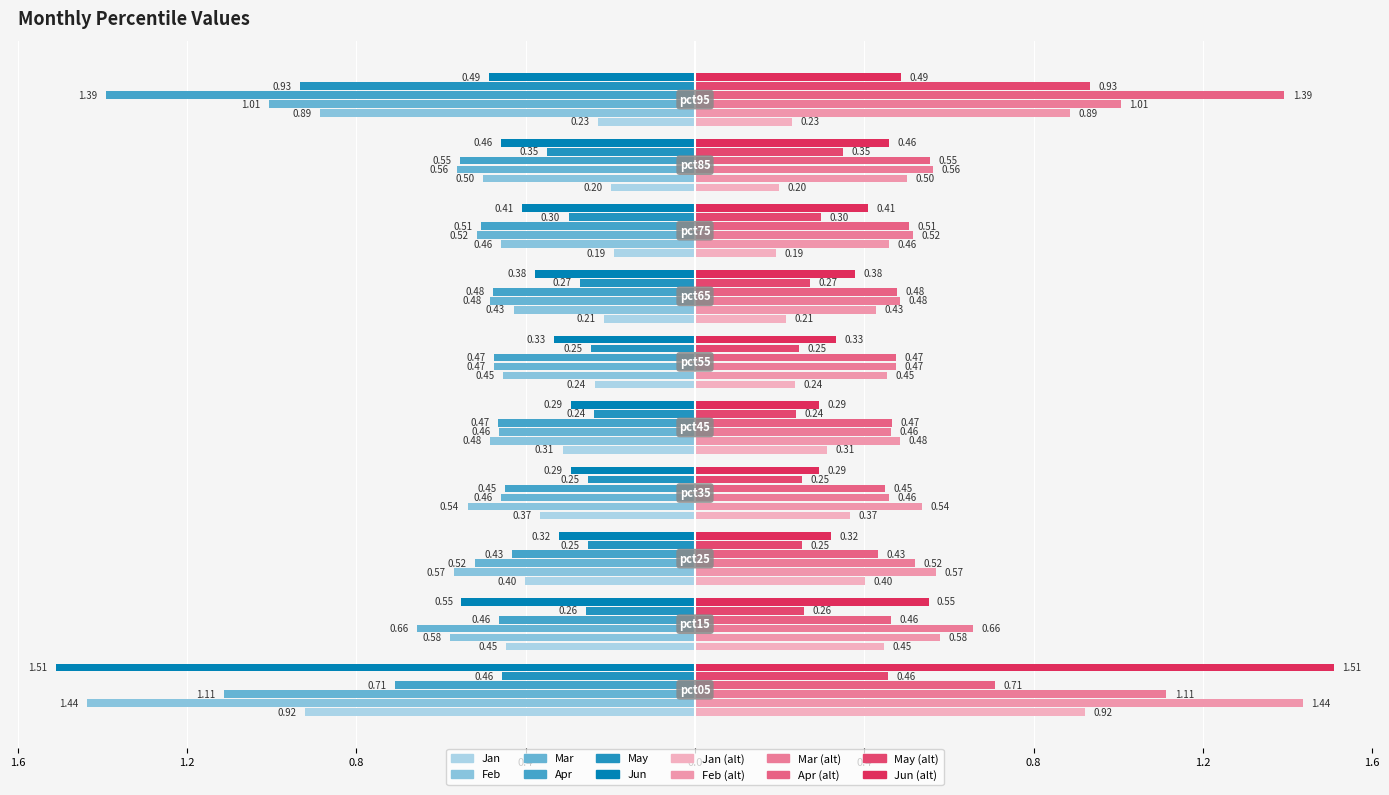

Rank the categories by Feb value from highest to lowest.

pct05, pct95, pct15, pct25, pct35, pct85, pct45, pct75, pct55, pct65